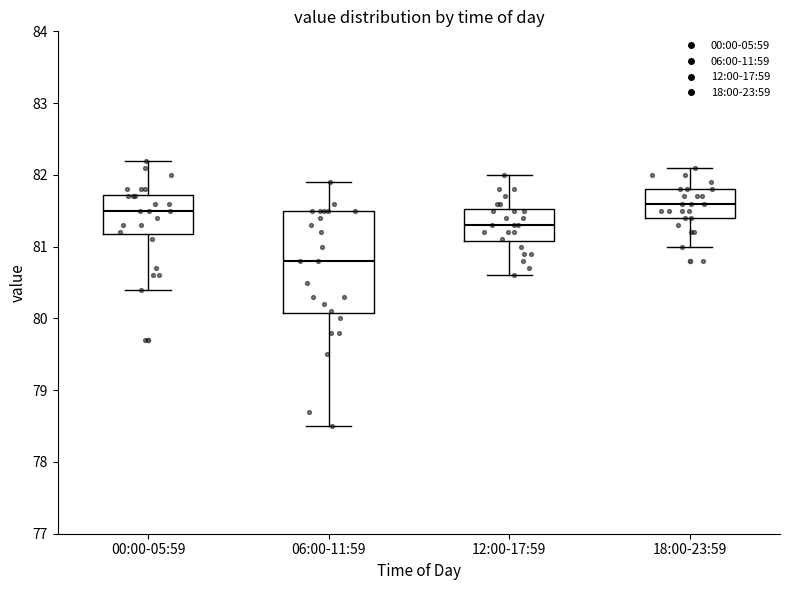

Reading left to right, read every box against the y-axis: the position of its median line, the range the box covers, and the ends of its whiskers. The values are not printed on the chart, so give them approximately, as read against the axis.

00:00-05:59: median 81.5, box 81.2 to 81.7, whiskers 80.4 to 82.2
06:00-11:59: median 80.8, box 80.1 to 81.5, whiskers 78.5 to 81.9
12:00-17:59: median 81.3, box 81.1 to 81.5, whiskers 80.6 to 82.0
18:00-23:59: median 81.6, box 81.4 to 81.8, whiskers 81.0 to 82.1